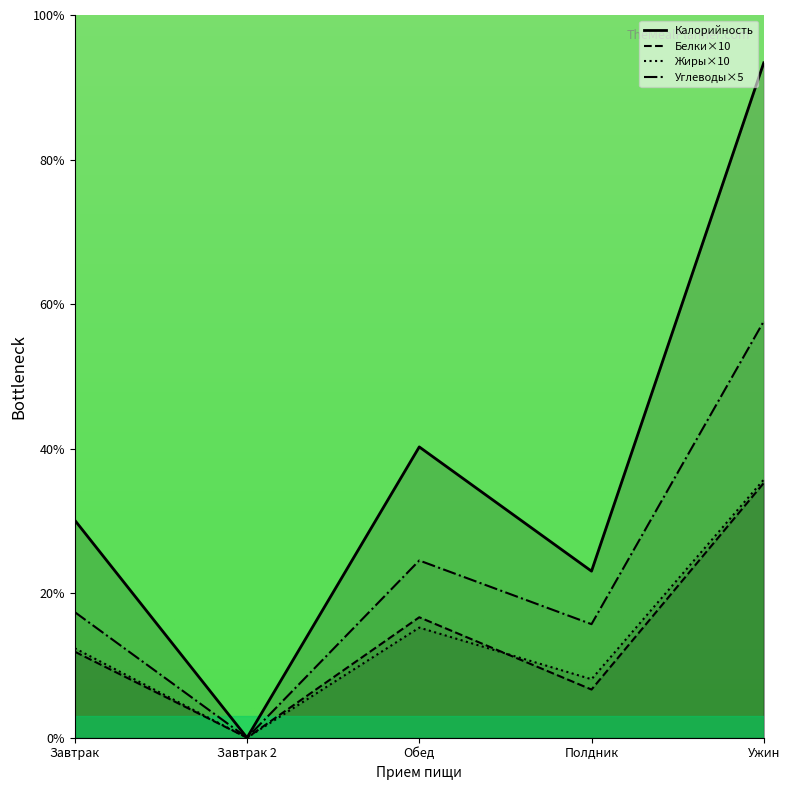

What is the highest value of the Жиры×10 series?

35.7